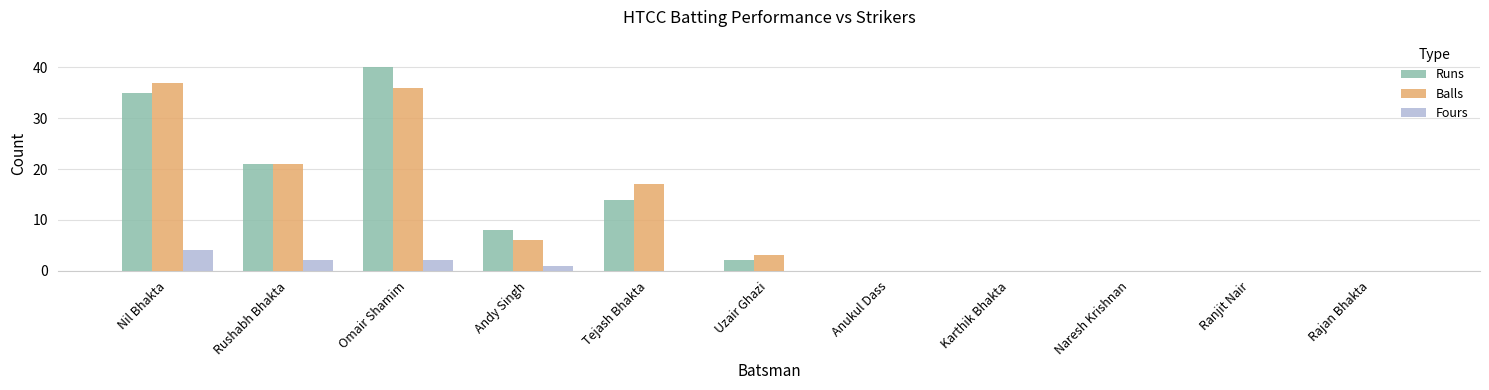

At which category is the sum across all series the highest?

Omair Shamim